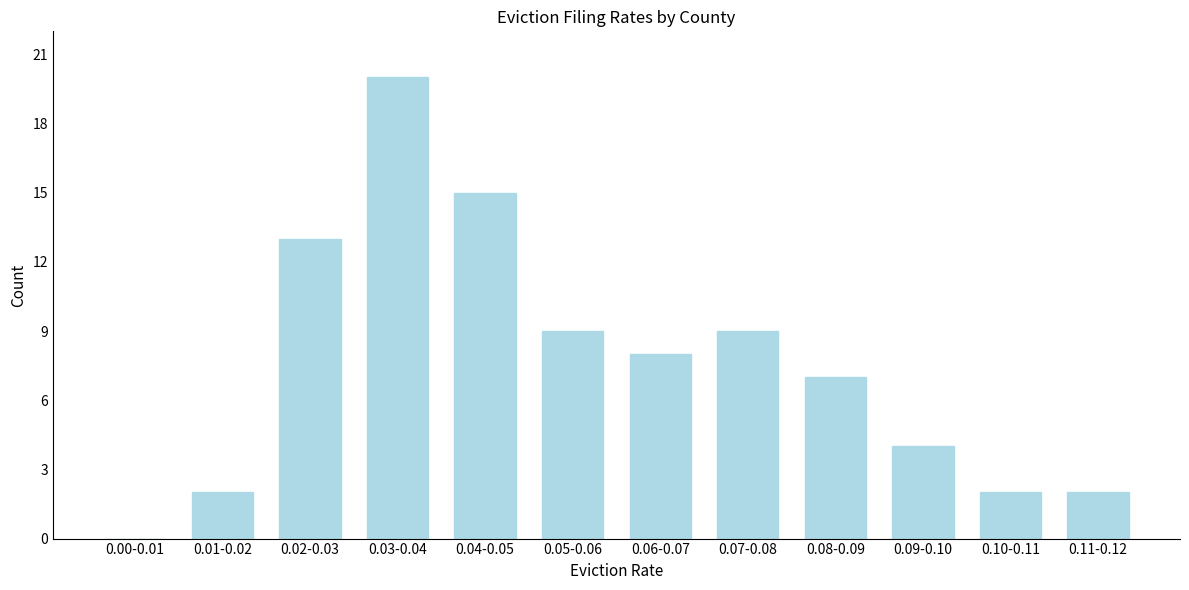

Reading left to right, what are all the values shown in this chart?

0.00-0.01=0	0.01-0.02=2	0.02-0.03=13	0.03-0.04=20	0.04-0.05=15	0.05-0.06=9	0.06-0.07=8	0.07-0.08=9	0.08-0.09=7	0.09-0.10=4	0.10-0.11=2	0.11-0.12=2